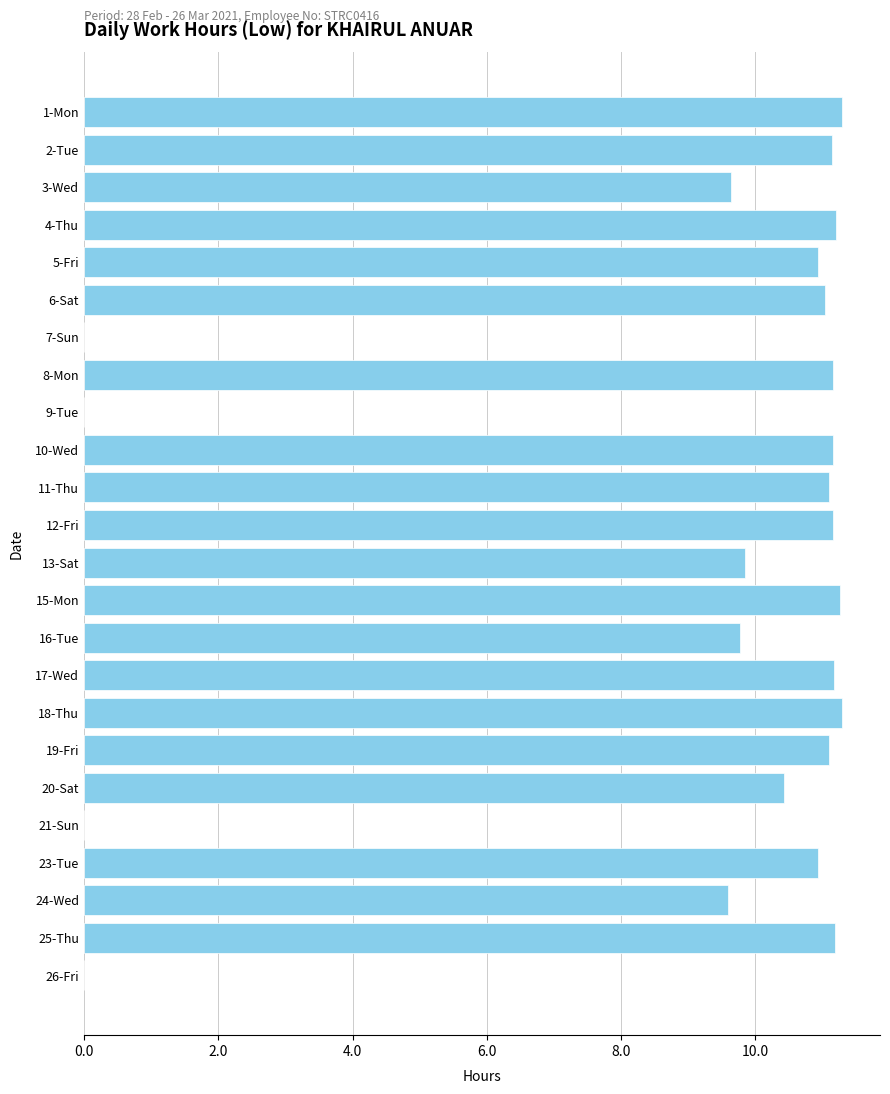

Count the number of data series in this chart.

1